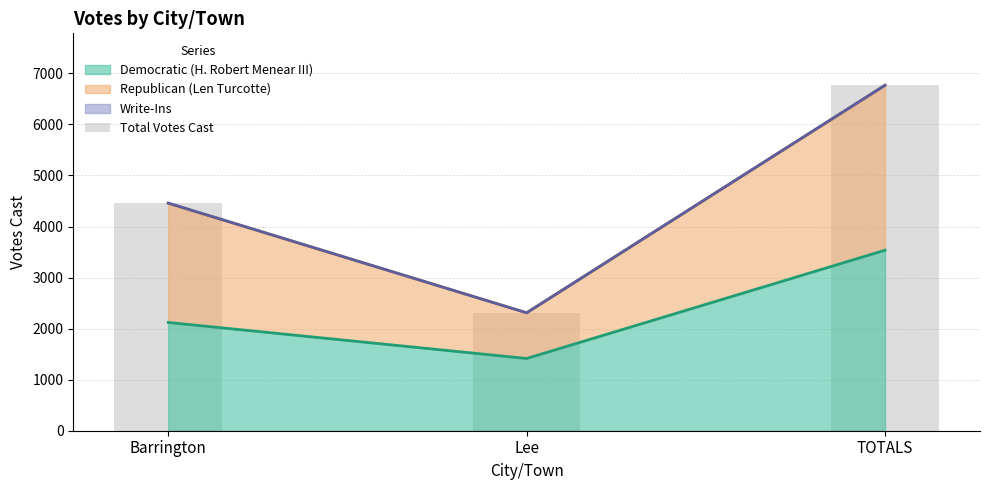

At which label is the value closest to 4539?

Barrington